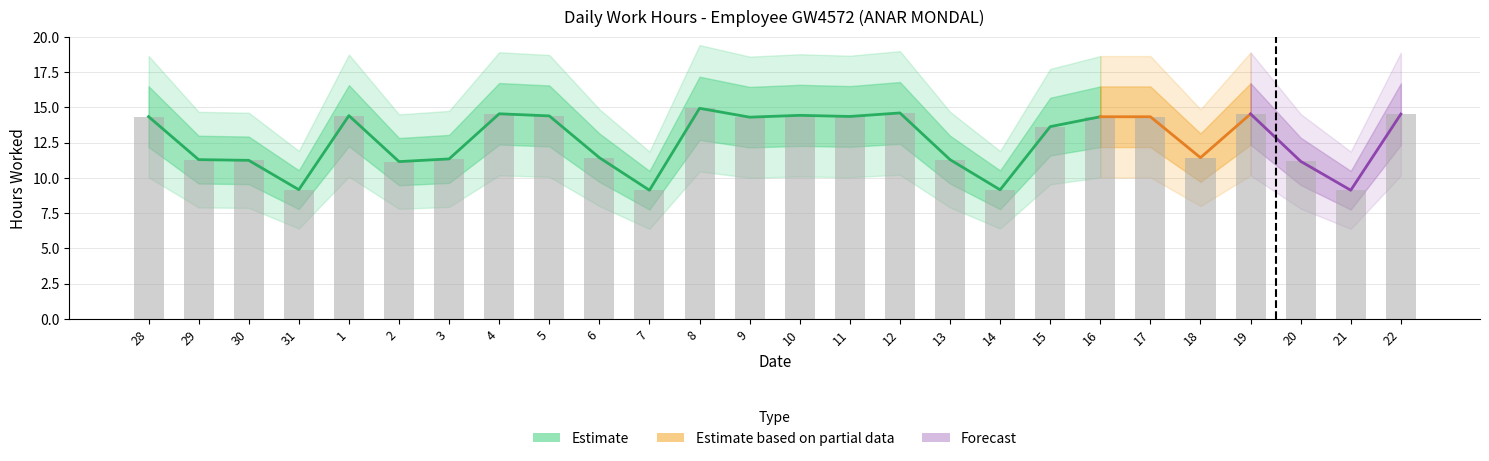

How many values exceed 14?

13